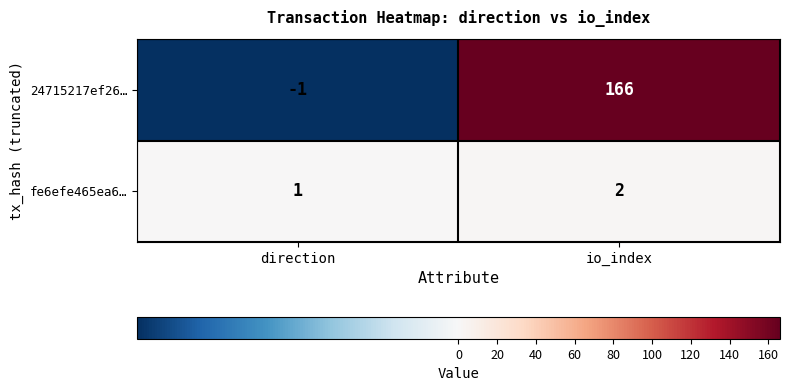

What is the sum of all 24715217ef26… values?

165